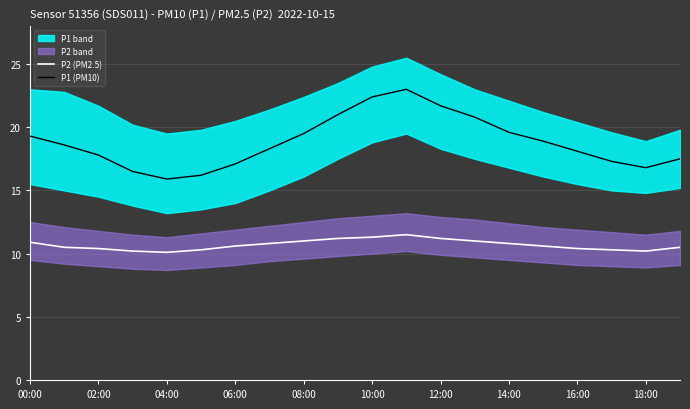

What is the sum of the P1 (PM10) values at 14:00 and 06:00?

36.7